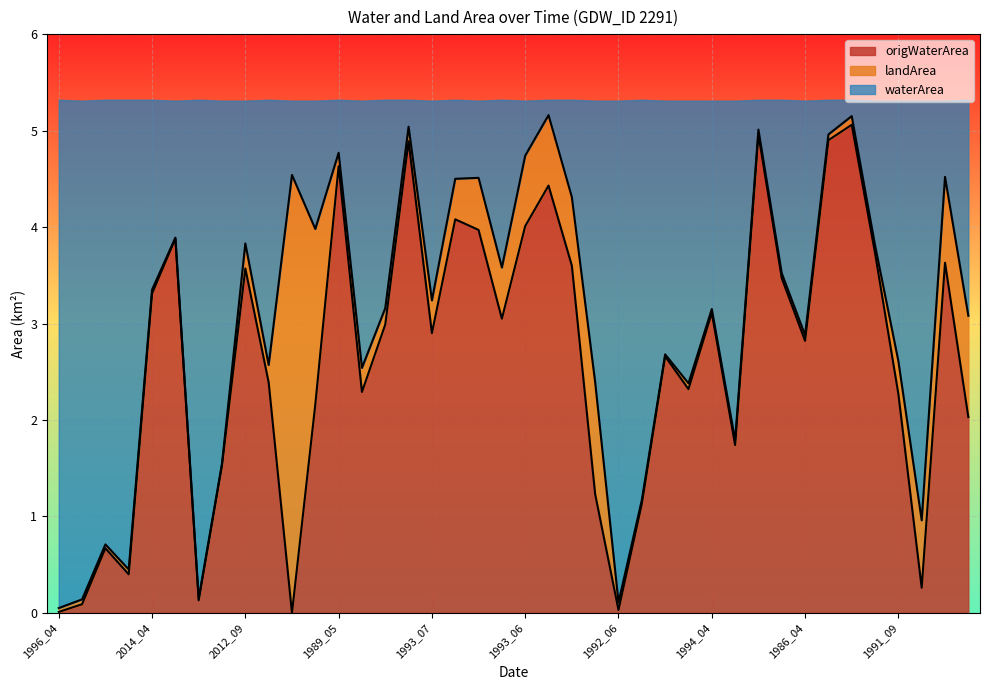

What is the highest value of the origWaterArea series?

5.1